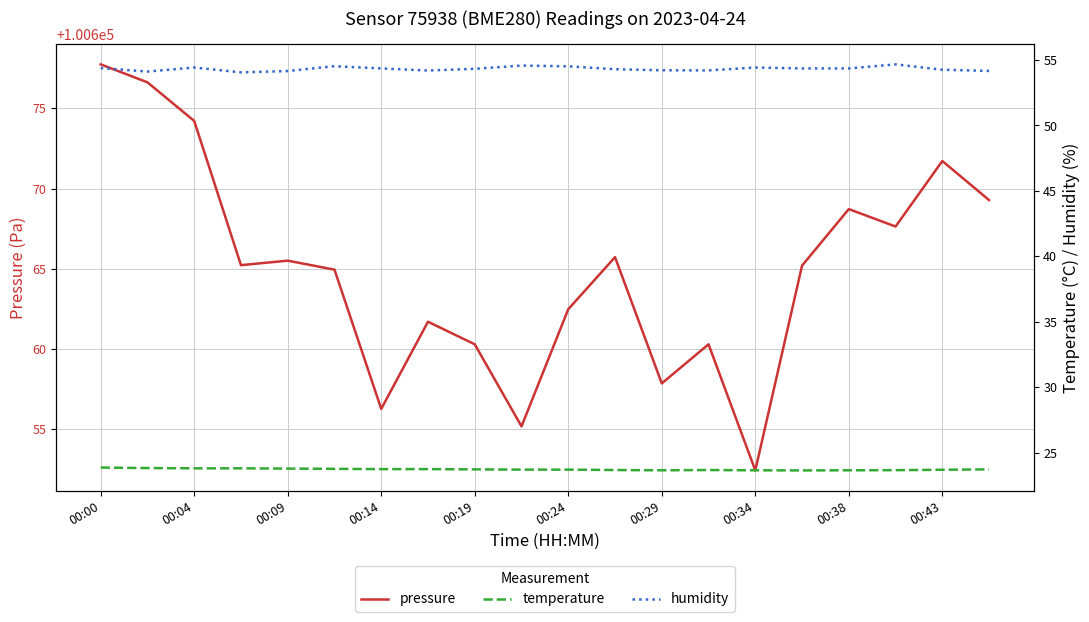

What position from the left is 00:04?

3